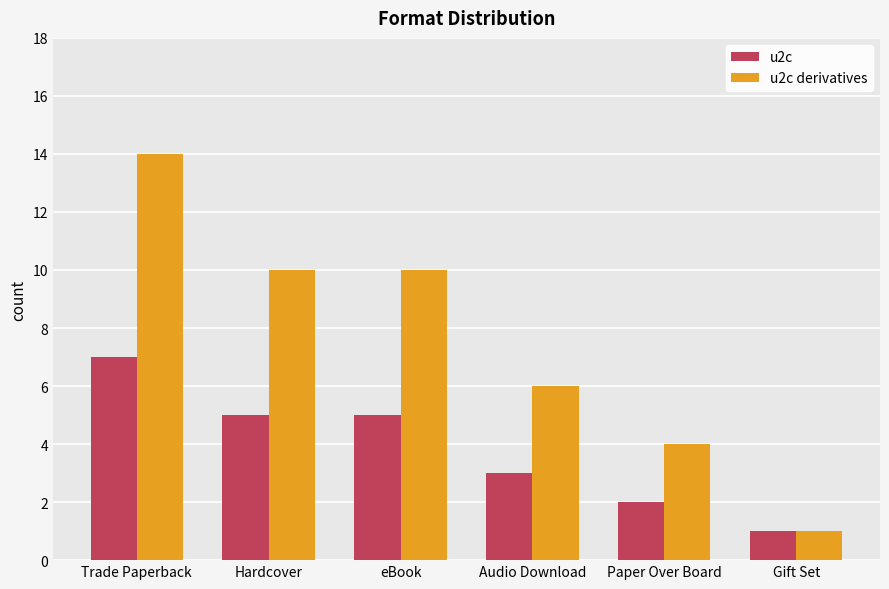

Rank the series at Hardcover from lowest to highest value.

u2c, u2c derivatives